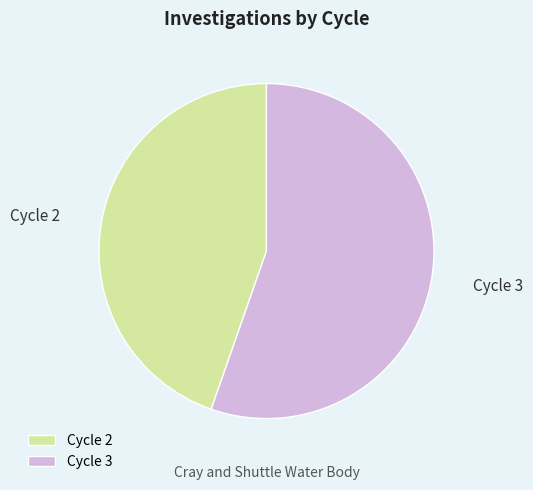

Which category has the biggest portion of the pie?

Cycle 3